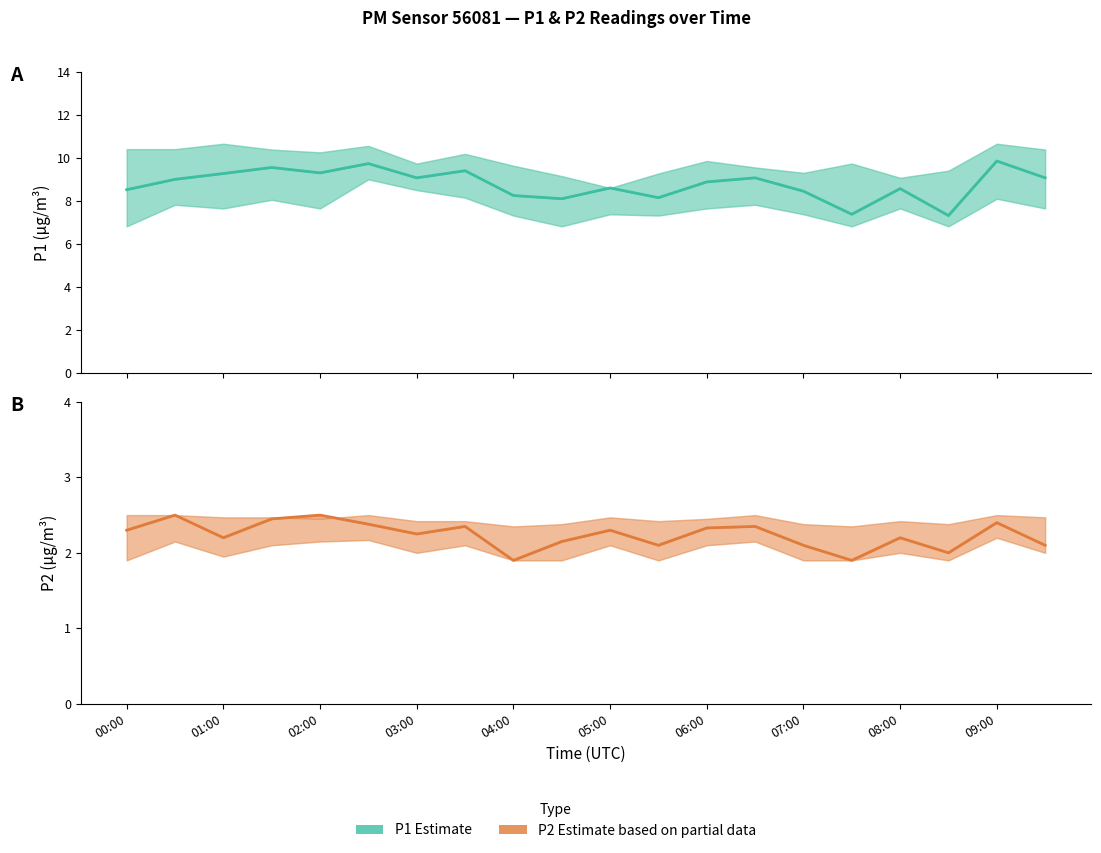

Reading right to left, list all the values displayed in this chart.

P1 Estimate: 9.1	9.8	7.3	8.6	7.4	8.4	9.1	8.9	8.2	8.6	8.1	8.2	9.4	9.1	9.7	9.3	9.6	9.3	9.0	8.5
P2 Estimate based on partial data: 2.1	2.4	2.0	2.2	1.9	2.1	2.4	2.3	2.1	2.3	2.1	1.9	2.4	2.2	2.4	2.5	2.5	2.2	2.5	2.3